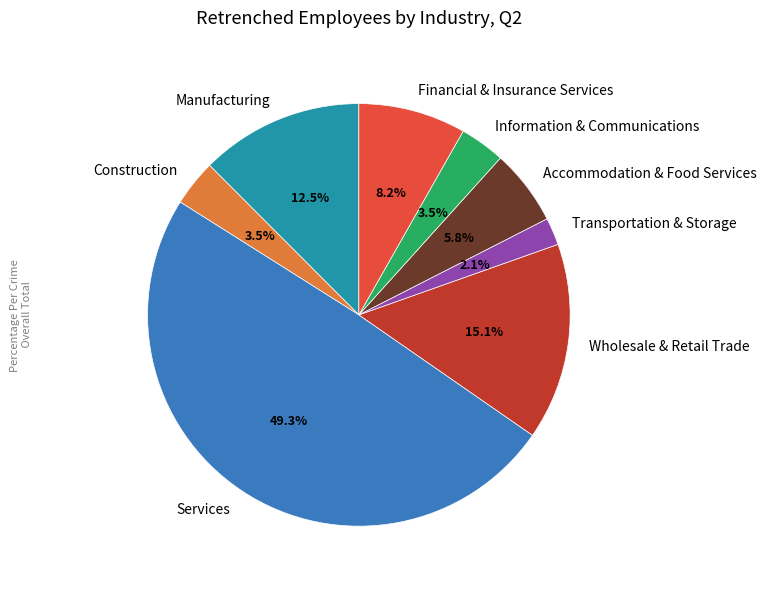

Which has a higher value, Services or Accommodation & Food Services?

Services